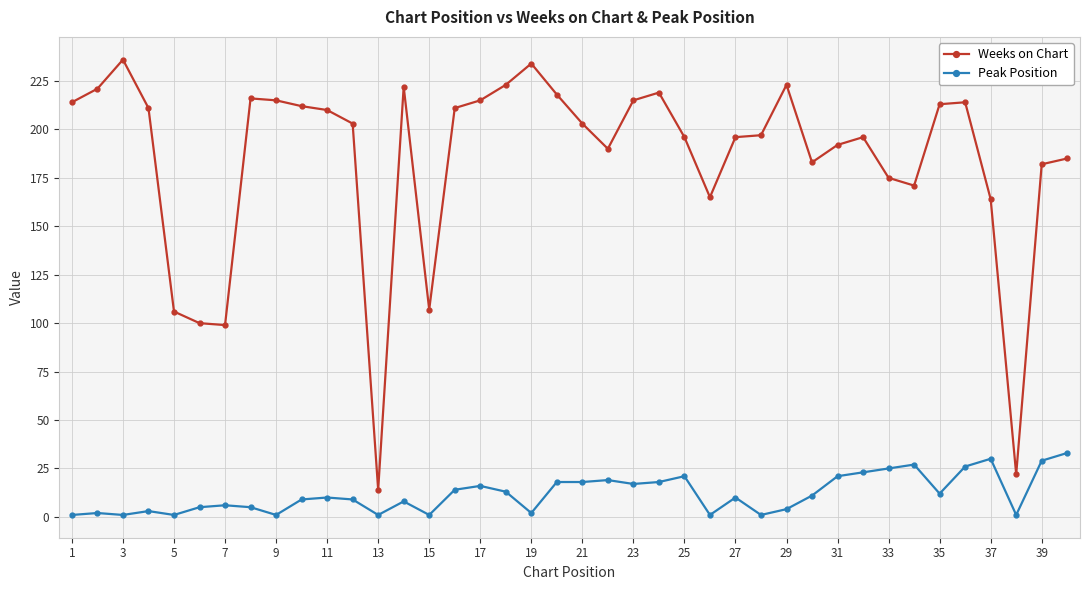

What is the difference between the maximum and minimum values in the Weeks on Chart series?

222